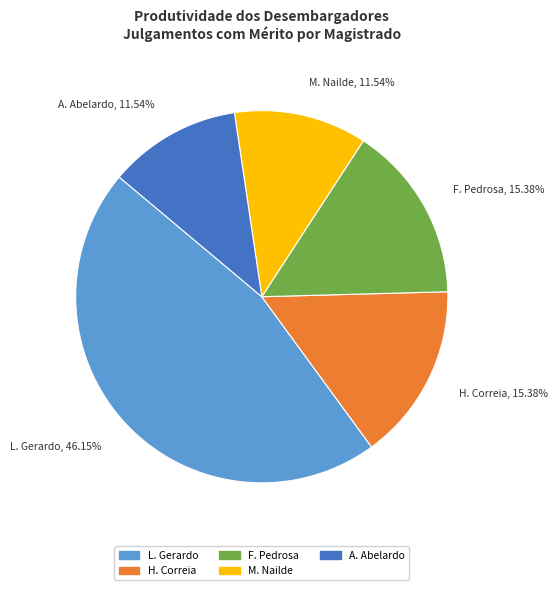

What is the largest slice in the pie chart?

L. Gerardo, 46.15%